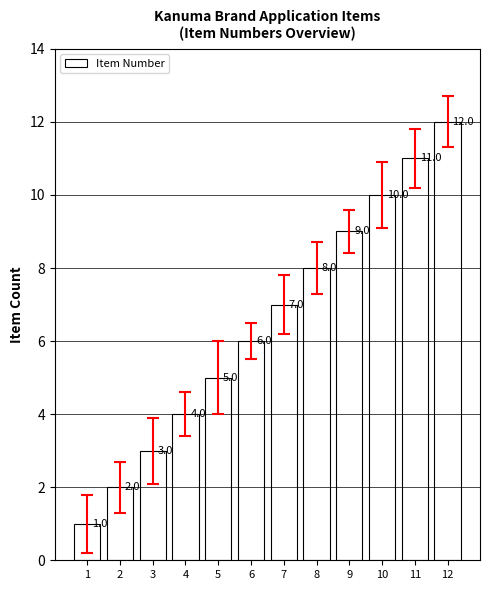

Reading left to right, transcribe all the data shown in this chart.

1	2	3	4	5	6	7	8	9	10	11	12